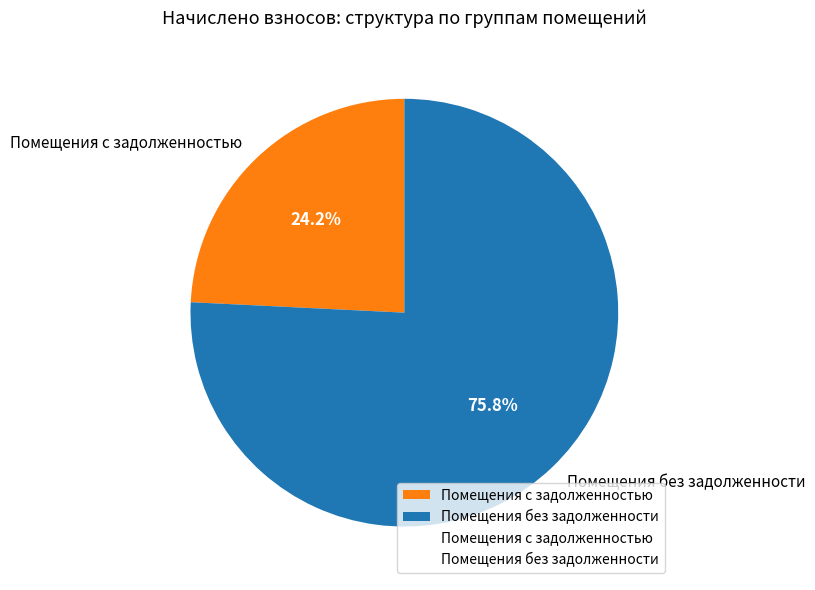

Combined, what portion of the pie is Помещения без задолженности and Помещения с задолженностью?

100.0%